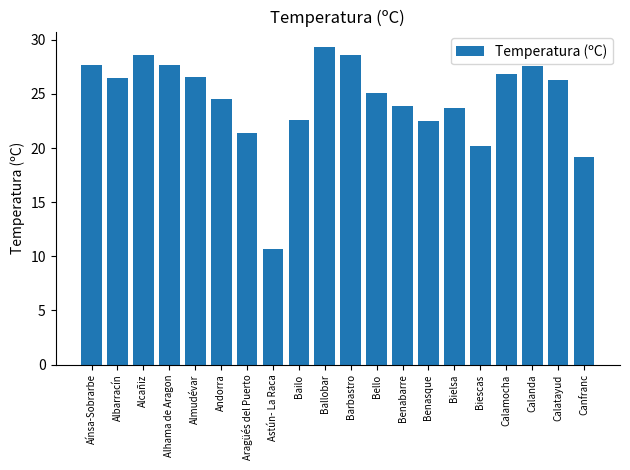

Are the bars horizontal?

No